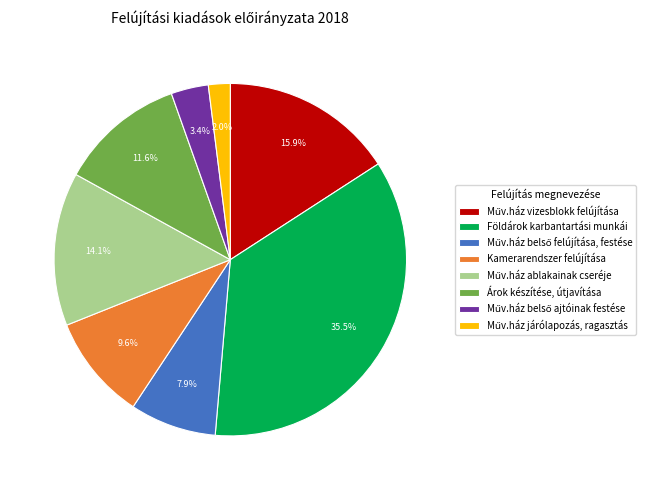

Which slice is the largest?

Földárok karbantartási munkái